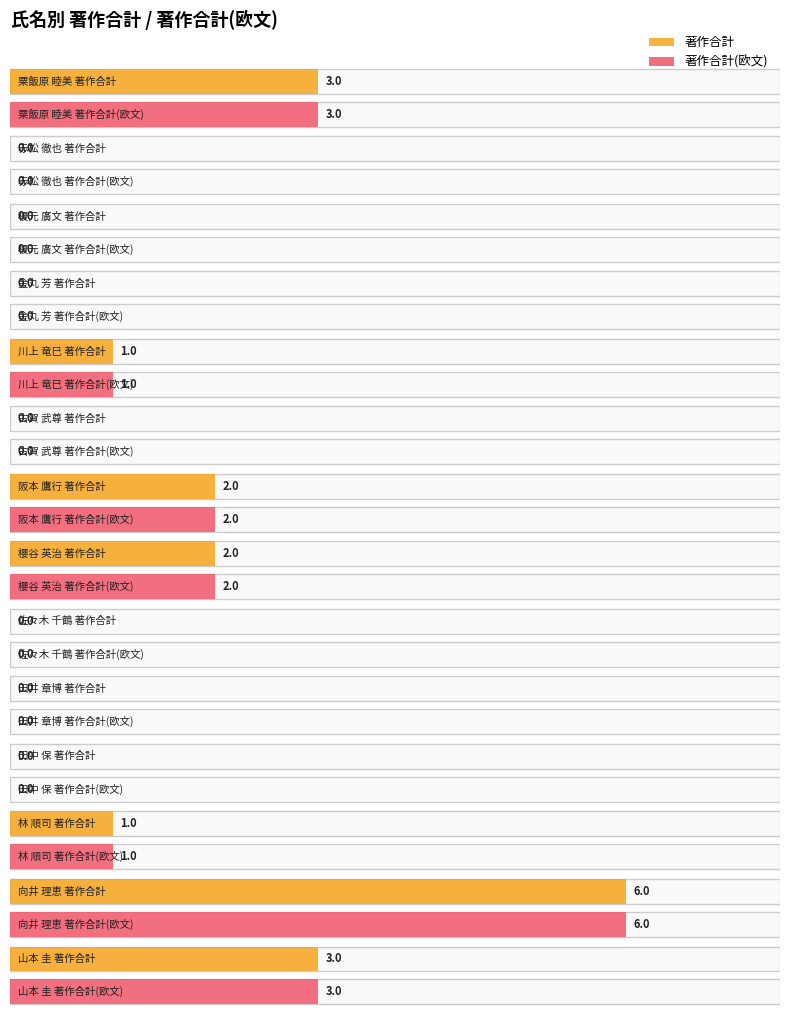

What are all the series names shown in the legend?

著作合計, 著作合計(欧文)